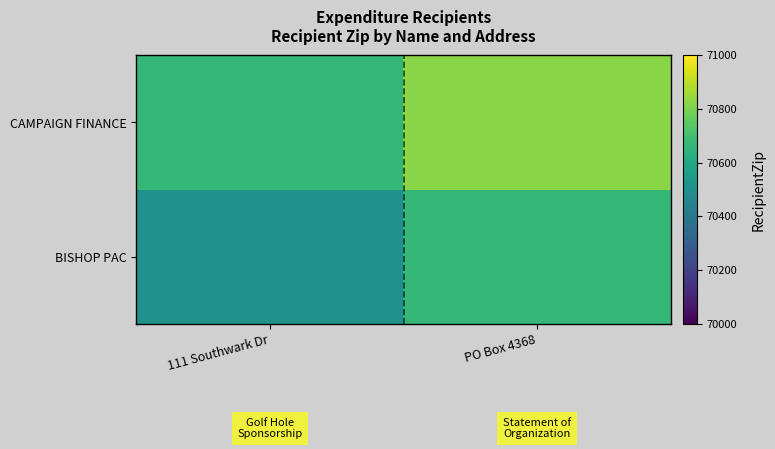

Reading right to left, extract all data points from this chart.

BISHOP PAC: PO Box 4368=70664.5	111 Southwark Dr=70508.0
CAMPAIGN FINANCE: PO Box 4368=70821.0	111 Southwark Dr=70664.5